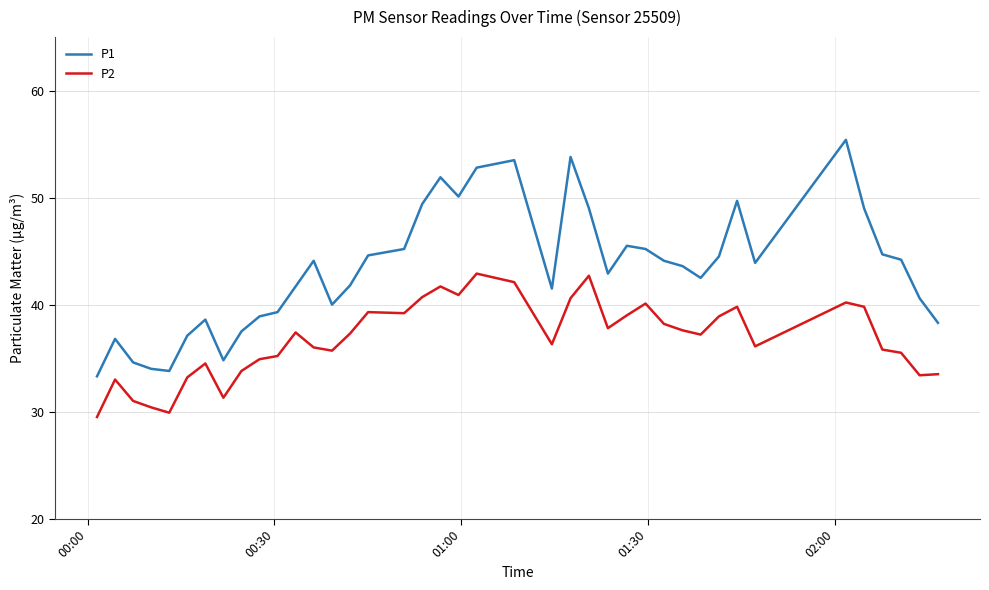

Does the chart have visible grid lines?

Yes